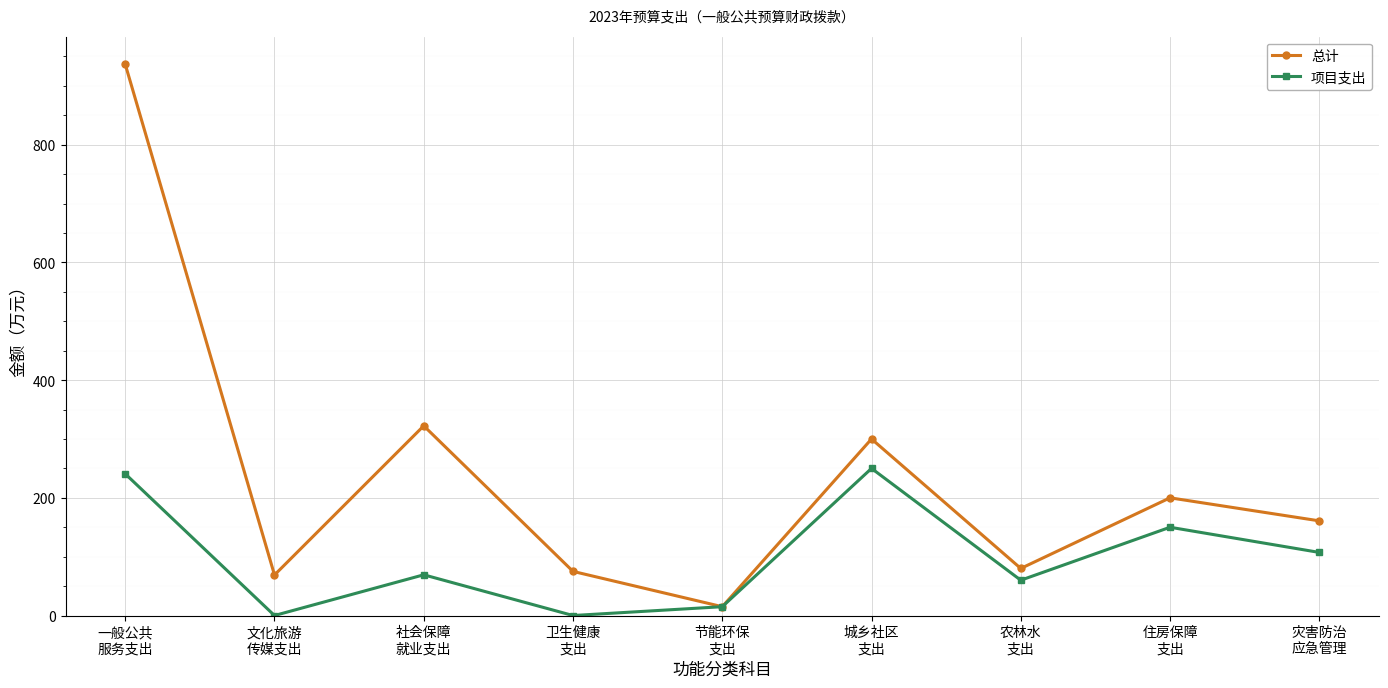

What are all the series names shown in the legend?

总计, 项目支出